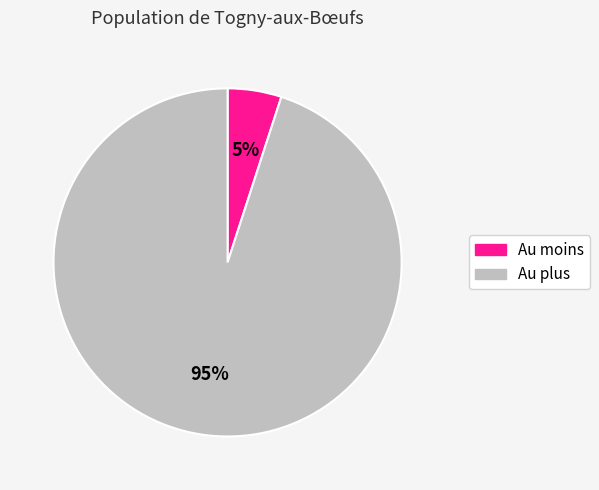

True or false: Au moins accounts for 14% of the total.

False